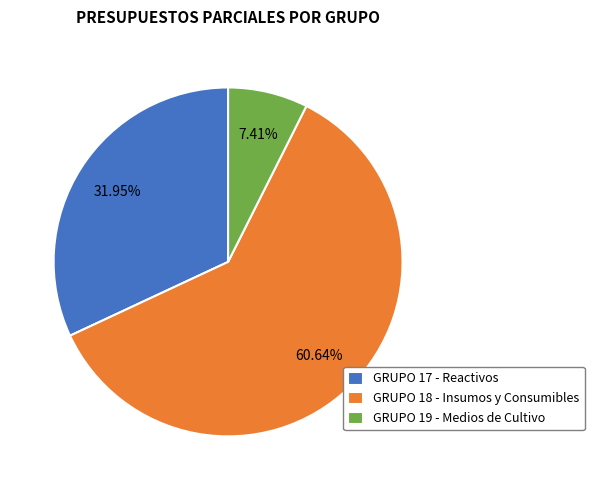

Combined, do GRUPO 17 - Reactivos and GRUPO 18 - Insumos y Consumibles account for over 50%?

Yes